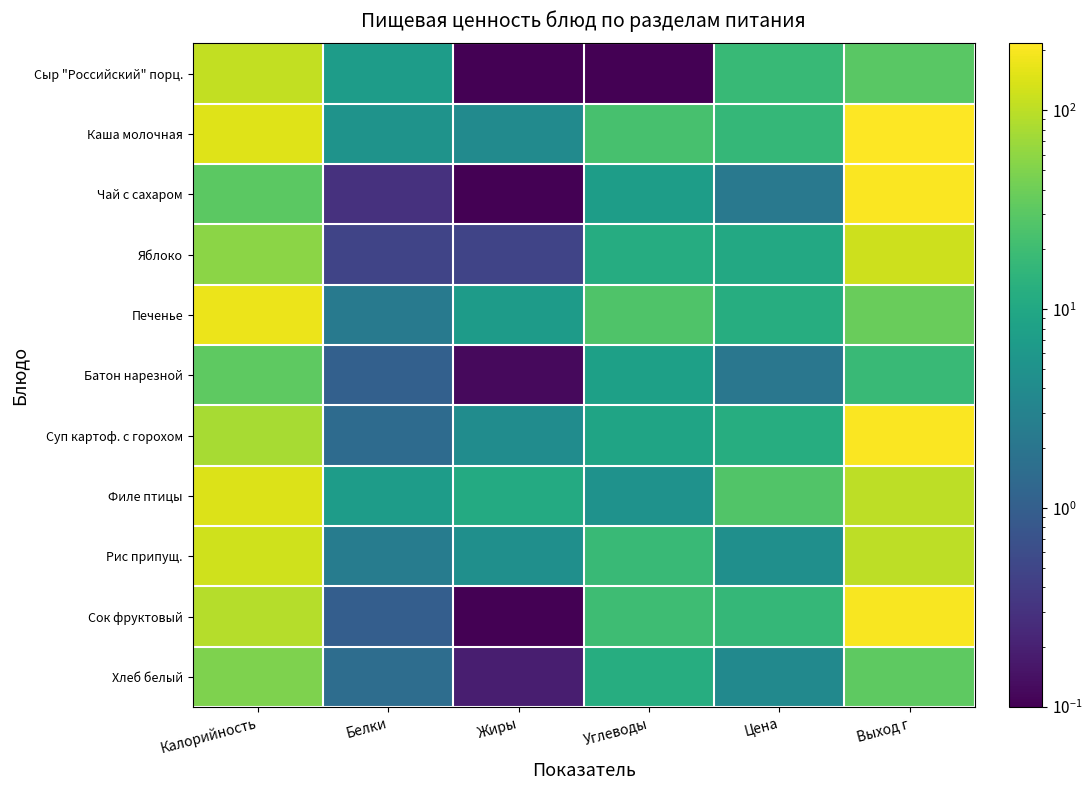

Which has a higher value, Калорийность or Цена?

Калорийность